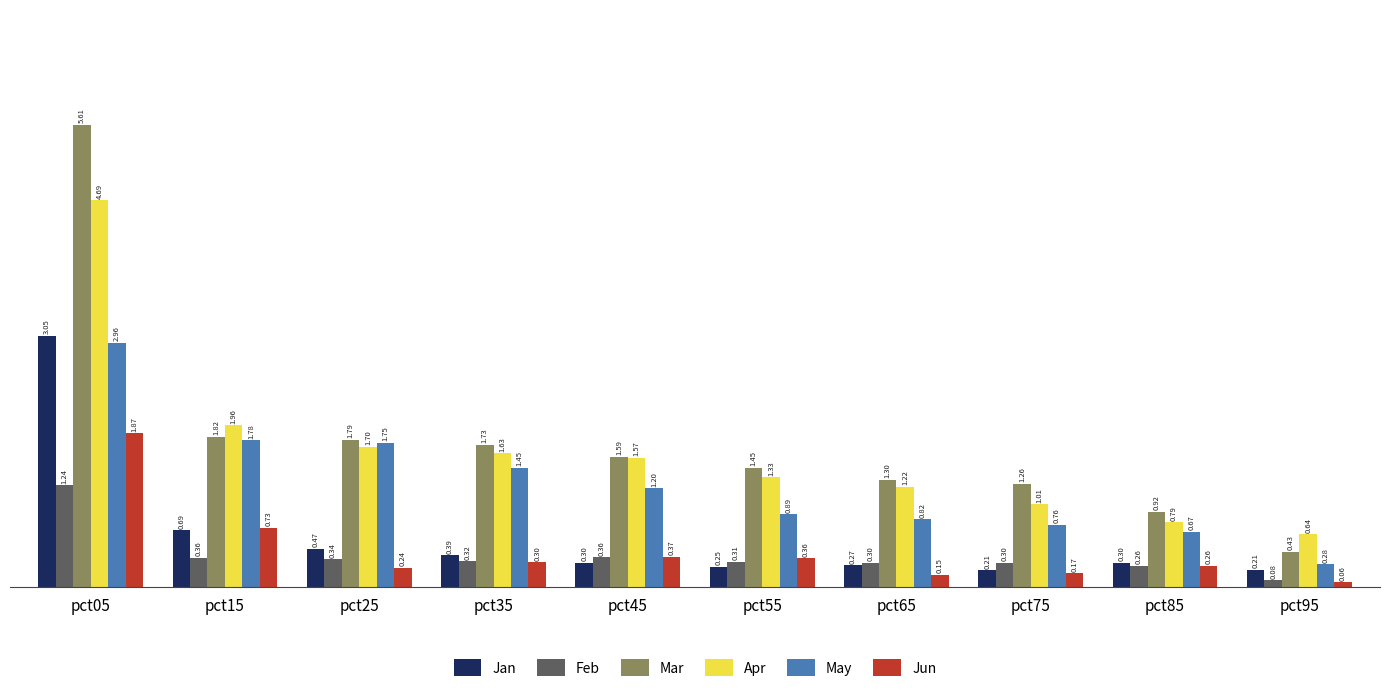

How many bars are there in total?

60